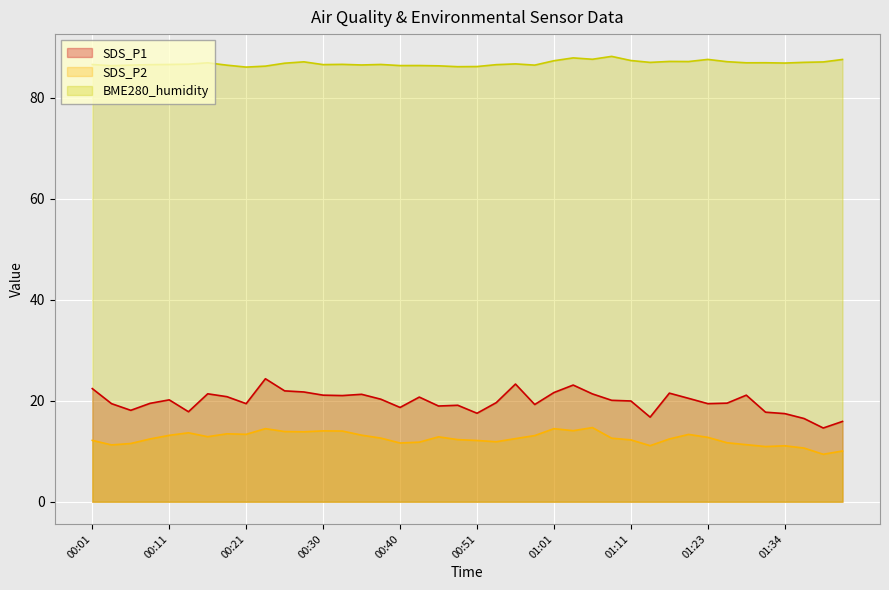

At which category does the chart reach its minimum across all series?

01:39